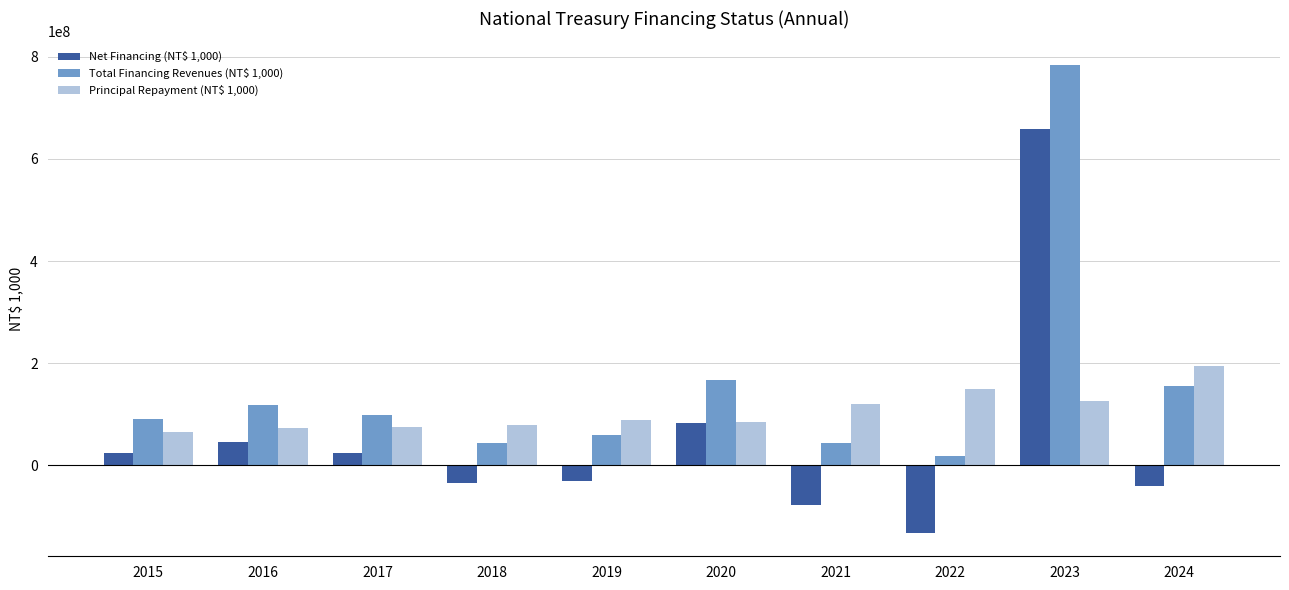

What is the difference between the Principal Repayment (NT$ 1,000) values at 2016 and 2018?

6200000